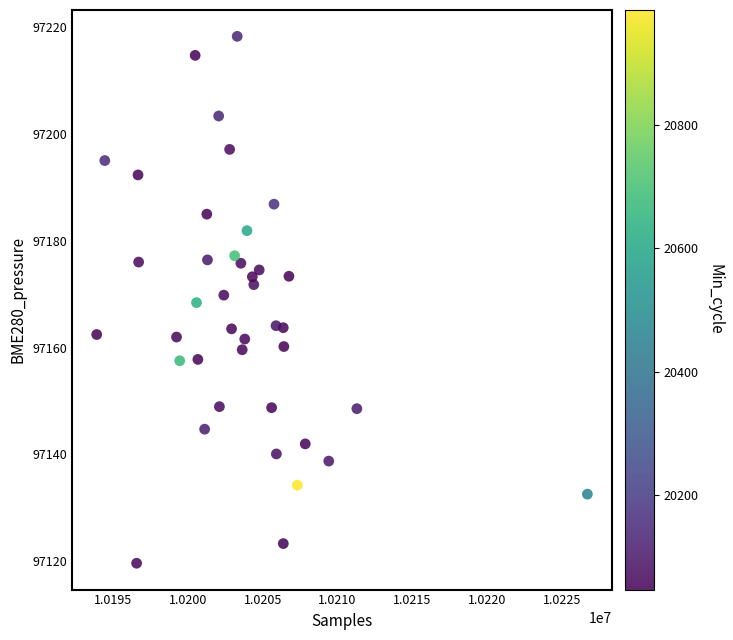

What is the range of X values (max minus min)?

32831.0